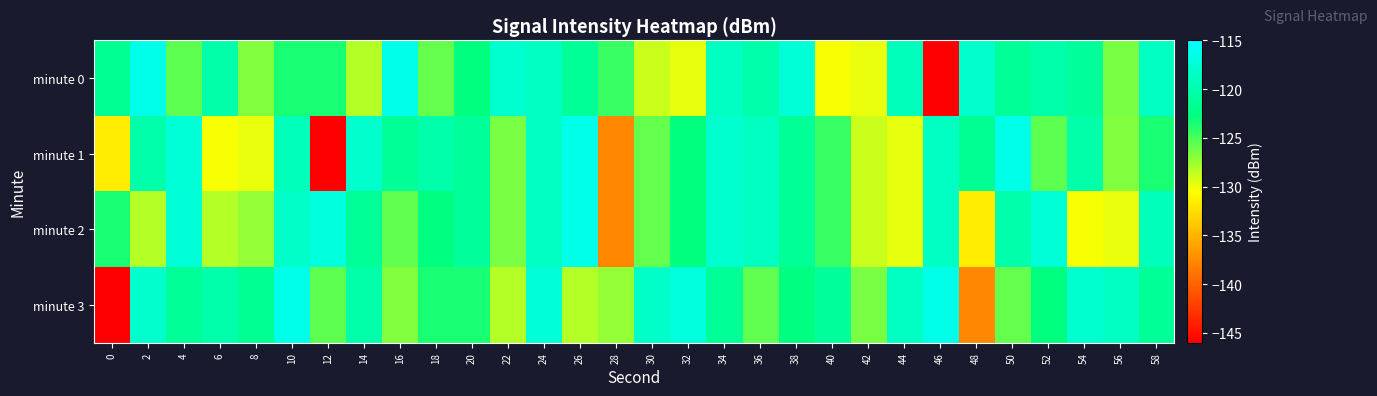

Reading left to right, what are all the values shown in this chart?

minute 0: 0=-121.6	2=-116.4	4=-125.6	6=-120.3	8=-126.7	10=-123.5	12=-123.5	14=-128.3	16=-116.4	18=-125.9	20=-122.9	22=-118.0	24=-118.8	26=-121.3	28=-124.5	30=-128.9	32=-129.7	34=-118.8	36=-120.2	38=-117.4	40=-130.3	42=-129.8	44=-119.1	46=-146.0	48=-118.1	50=-121.3	52=-120.1	54=-121.2	56=-126.4	58=-118.6
minute 1: 0=-131.7	2=-120.2	4=-117.4	6=-130.3	8=-129.8	10=-119.1	12=-146.0	14=-118.1	16=-121.3	18=-120.1	20=-121.2	22=-126.4	24=-118.6	26=-116.4	28=-137.6	30=-125.9	32=-122.9	34=-118.0	36=-118.8	38=-121.3	40=-124.5	42=-128.9	44=-129.7	46=-118.8	48=-121.6	50=-116.4	52=-125.6	54=-120.3	56=-126.7	58=-123.5
minute 2: 0=-123.5	2=-128.3	4=-117.3	6=-128.2	8=-127.3	10=-118.3	12=-117.1	14=-121.3	16=-125.7	18=-122.7	20=-121.2	22=-126.4	24=-118.6	26=-116.4	28=-137.6	30=-125.9	32=-122.9	34=-118.0	36=-118.8	38=-121.3	40=-124.5	42=-128.9	44=-129.7	46=-118.8	48=-131.7	50=-120.2	52=-117.4	54=-130.3	56=-129.8	58=-119.1
minute 3: 0=-146.0	2=-118.1	4=-121.3	6=-120.1	8=-121.6	10=-116.4	12=-125.6	14=-120.3	16=-126.7	18=-123.5	20=-123.5	22=-128.3	24=-117.3	26=-128.2	28=-127.3	30=-118.3	32=-117.1	34=-121.3	36=-125.7	38=-122.7	40=-121.2	42=-126.4	44=-118.6	46=-116.4	48=-137.6	50=-125.9	52=-122.9	54=-118.0	56=-118.8	58=-121.3